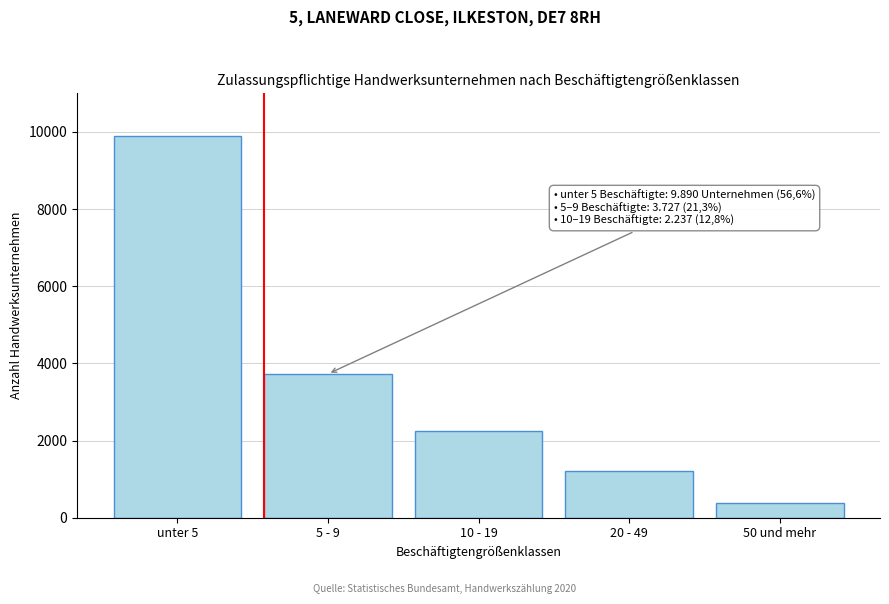

Reading left to right, what are all the values shown in this chart?

unter 5=9890	5 - 9=3727	10 - 19=2237	20 - 49=1212	50 und mehr=393